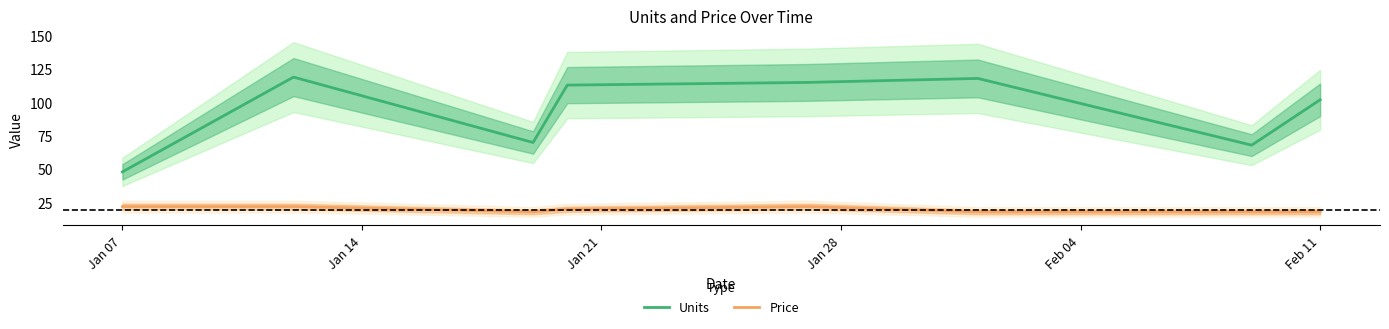

True or false: Units and Price intersect in this chart.

False